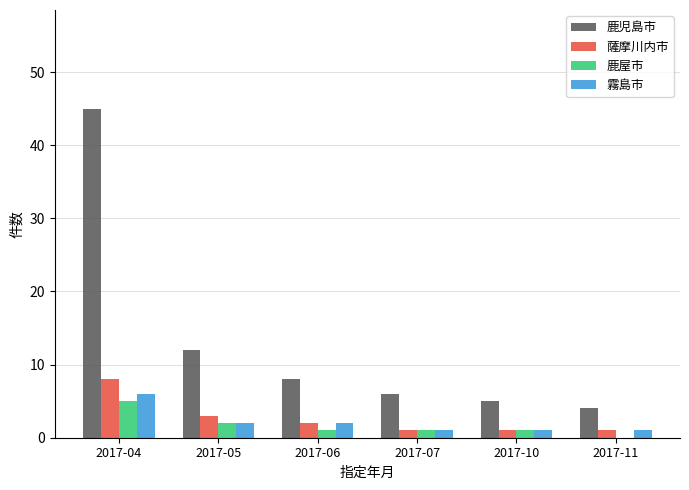

At which category is the sum across all series the highest?

2017-04